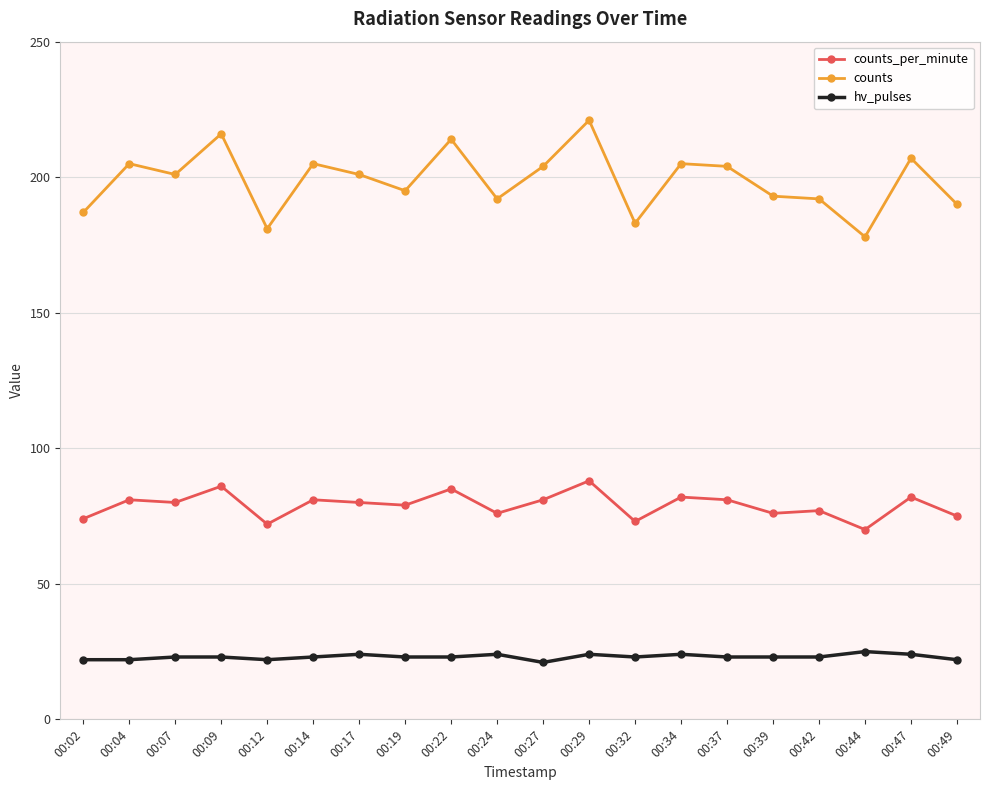

Rank the series by their average value, from highest to lowest.

counts, counts_per_minute, hv_pulses